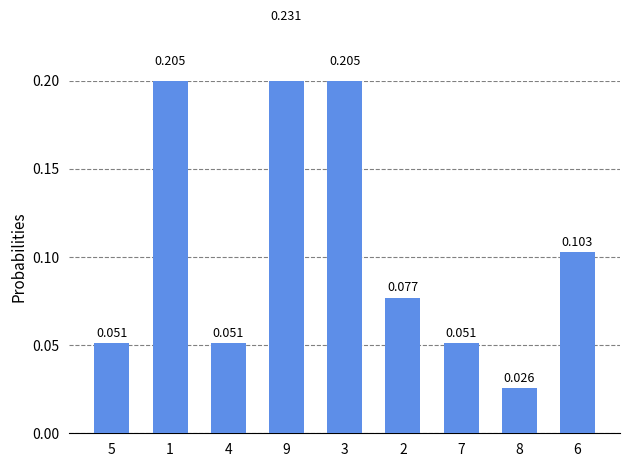

Count the number of data series in this chart.

1